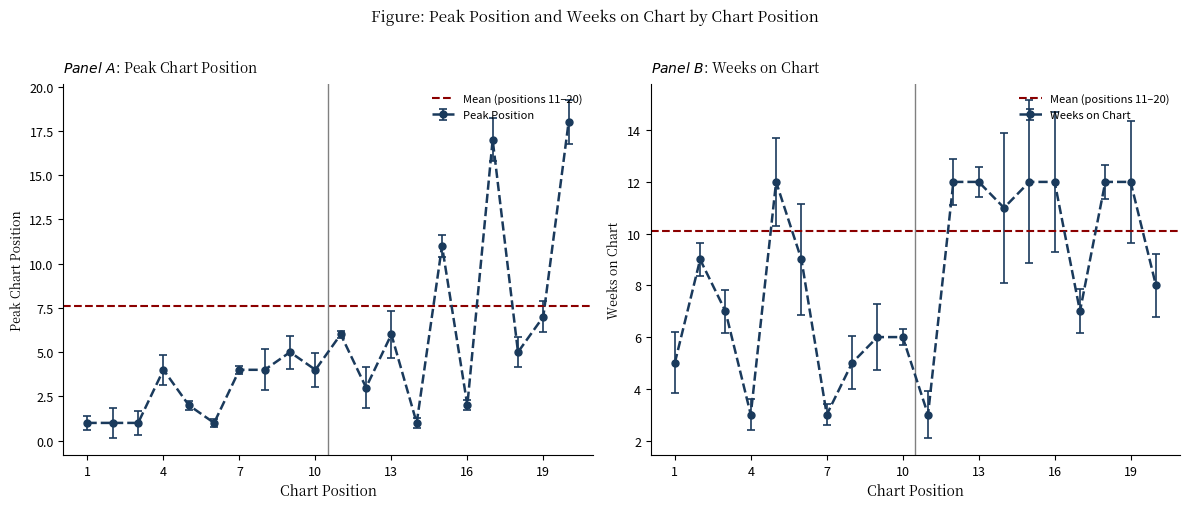

Reading left to right, list all the values displayed in this chart.

Peak Position: 1	1	1	4	2	1	4	4	5	4	6	3	6	1	11	2	17	5	7	18
Weeks on Chart: 5	9	7	3	12	9	3	5	6	6	3	12	12	11	12	12	7	12	12	8